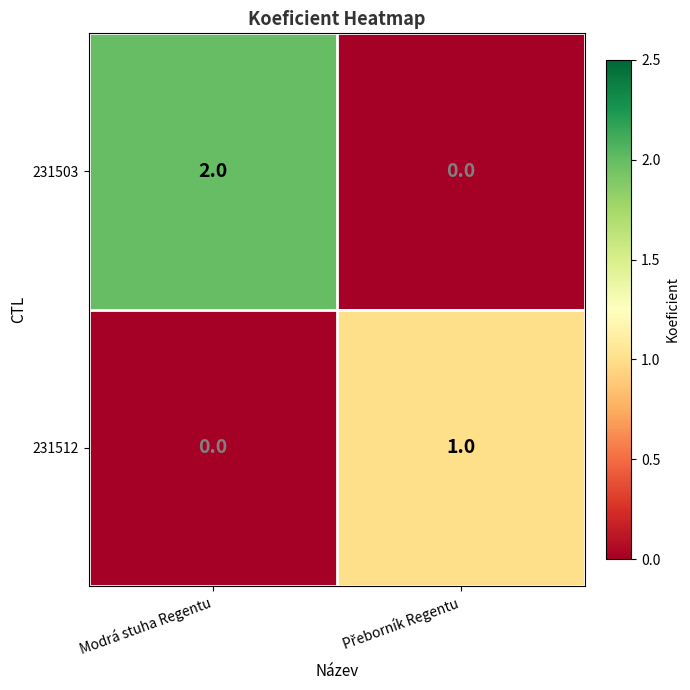

What is the total value across all series at Modrá stuha Regentu?

2